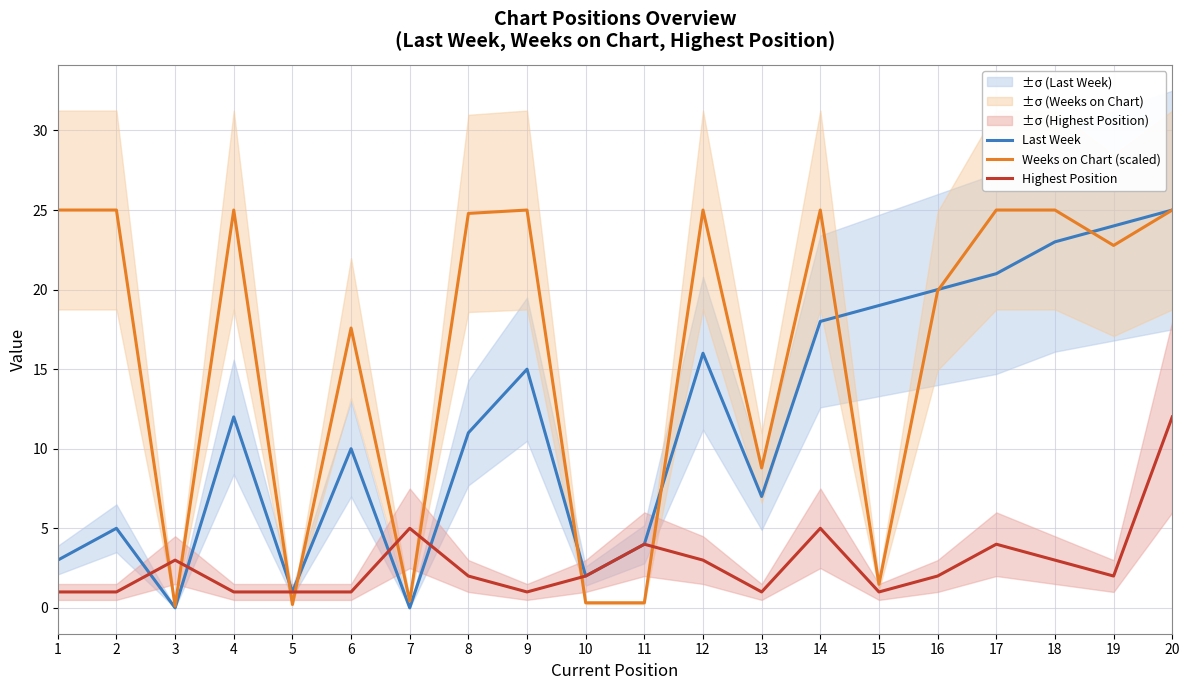

How many lines are shown in the chart?

3